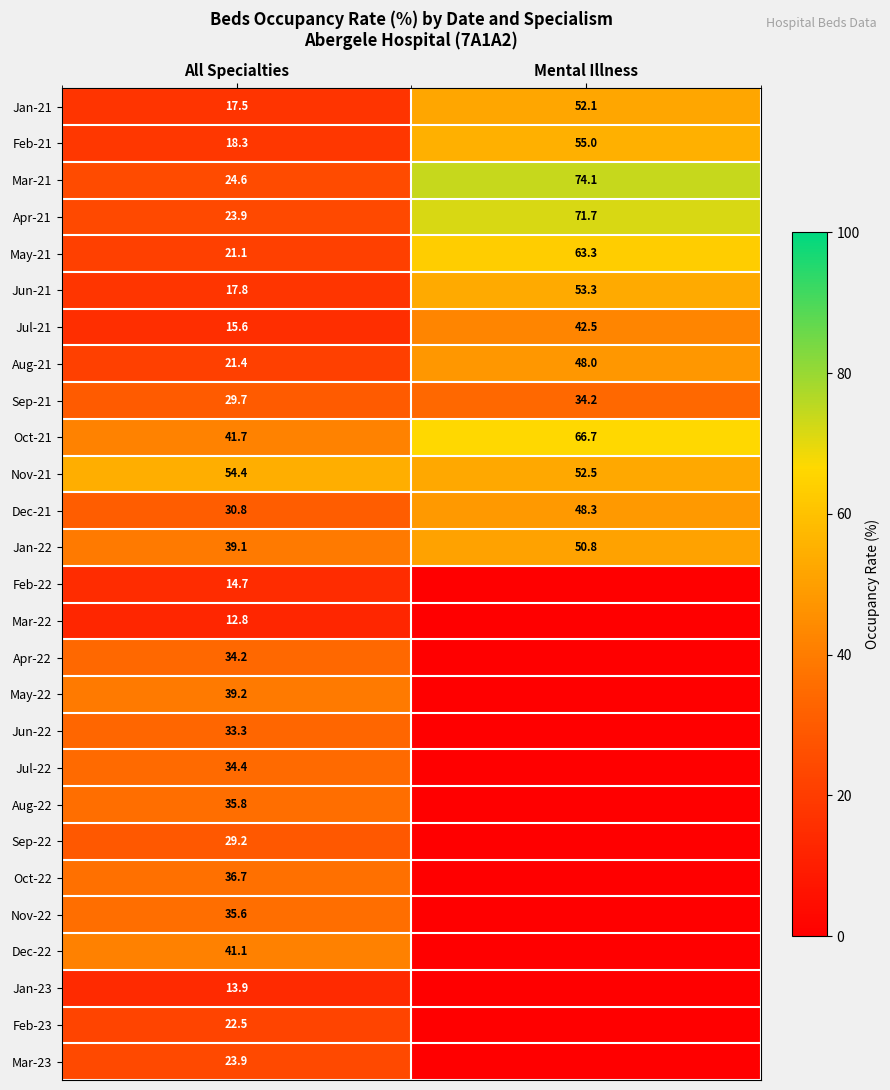

What is the minimum value for Mar-21?

24.6